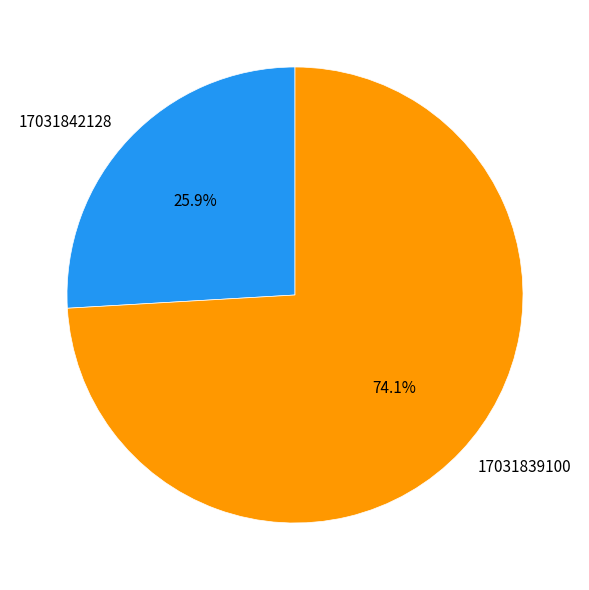

Combined, do 17031842128 and 17031839100 account for over 50%?

Yes